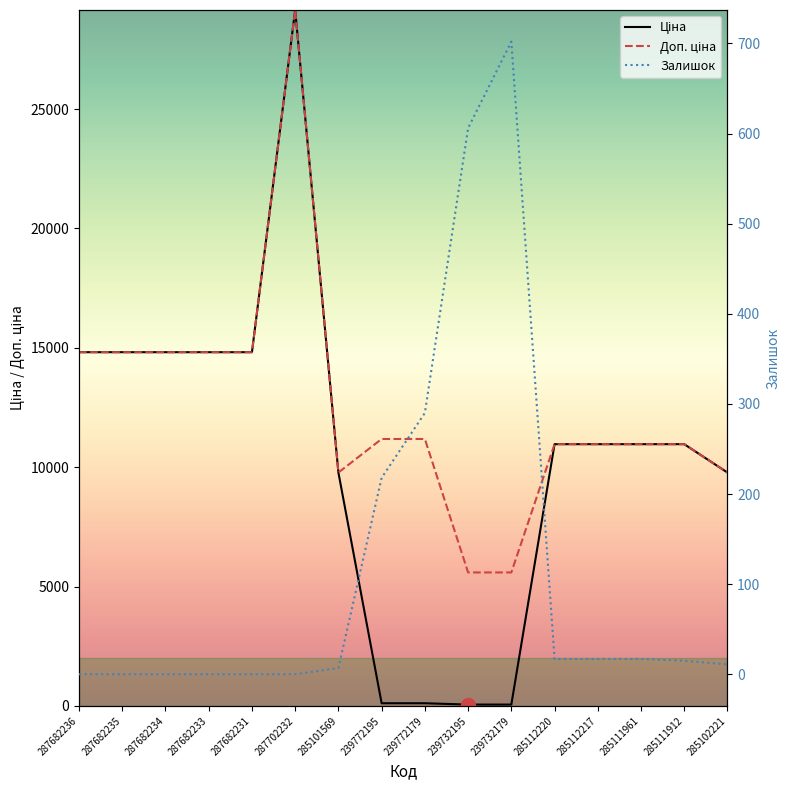

At 287702232, list the series in order from smallest to largest.

Залишок, Ціна, Доп. ціна